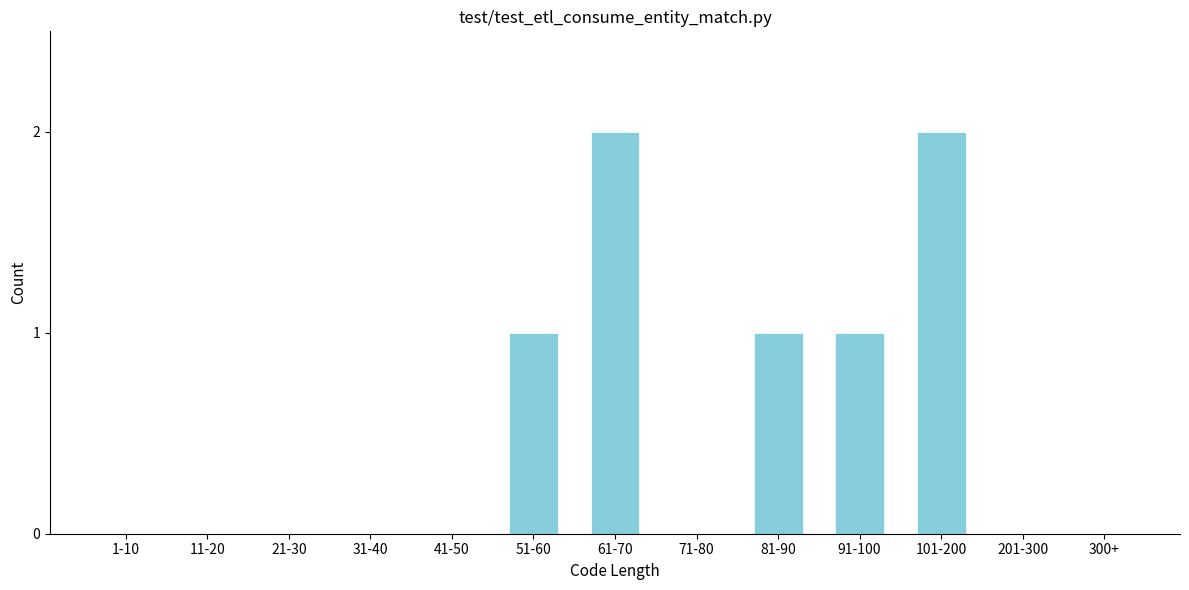

Reading right to left, extract all data points from this chart.

300+=0	201-300=0	101-200=2	91-100=1	81-90=1	71-80=0	61-70=2	51-60=1	41-50=0	31-40=0	21-30=0	11-20=0	1-10=0